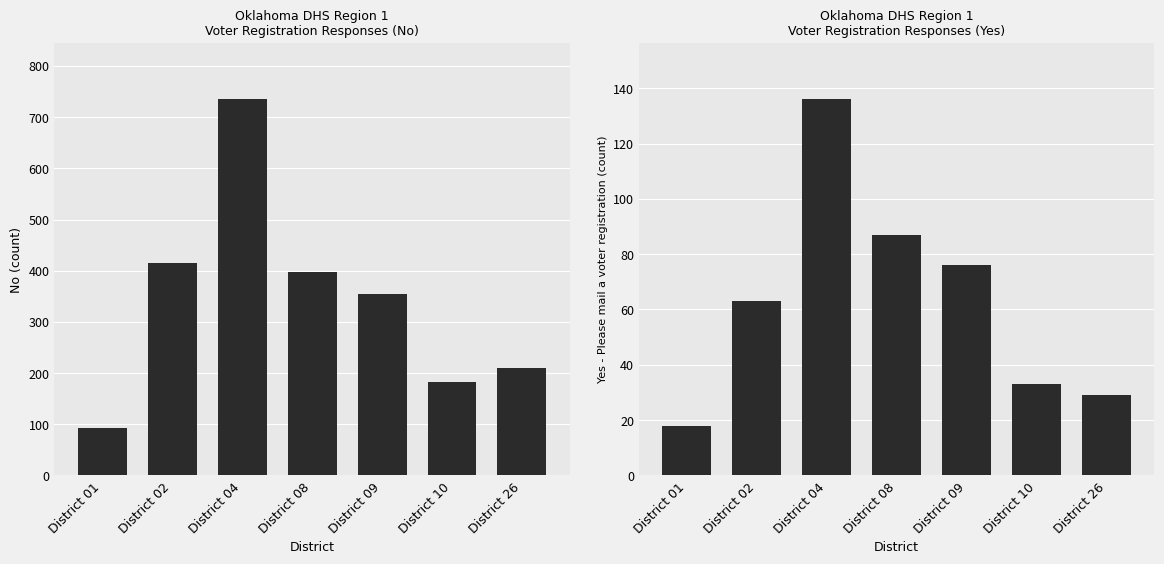

At how many categories does at least one series exceed 657?

1